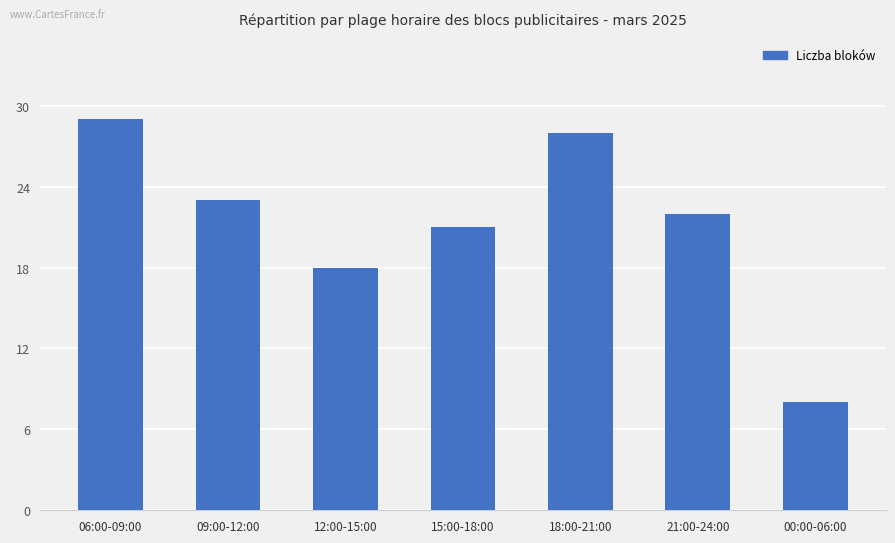

How many data points does each series have?

7